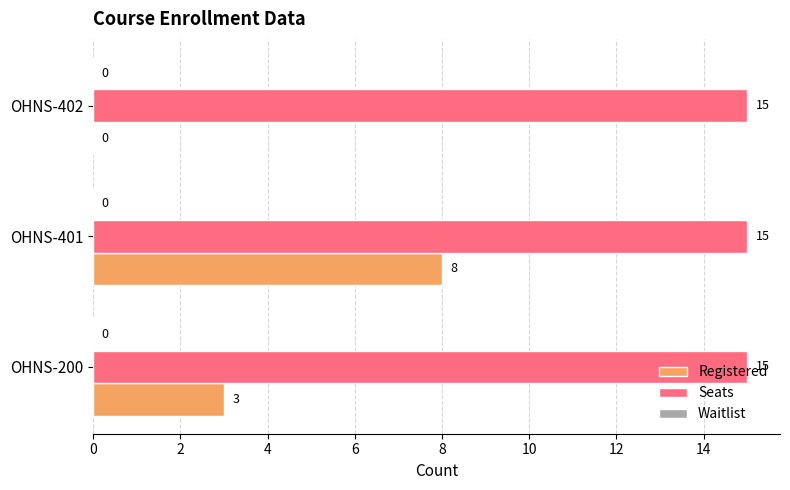

At which category is the sum across all series the highest?

OHNS-401